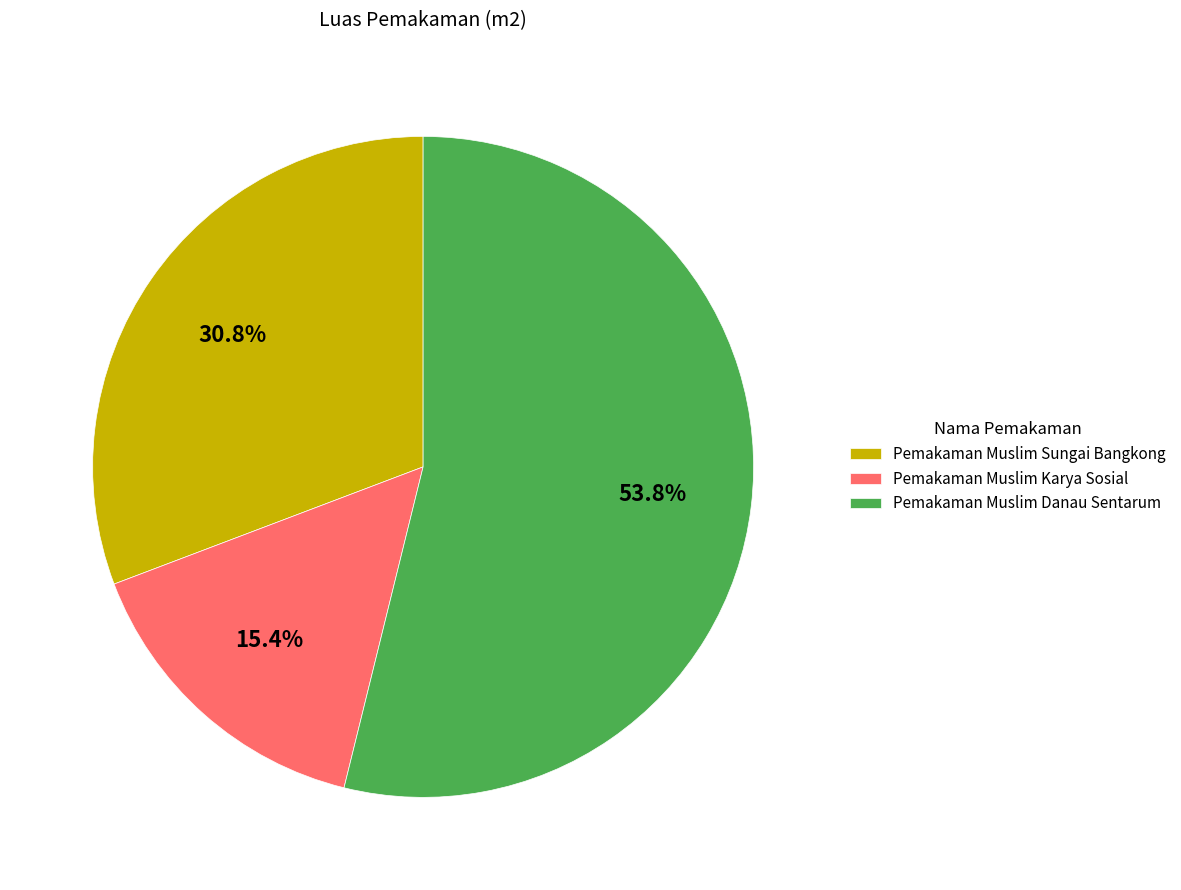

To the nearest percent, what percentage of the pie is Pemakaman Muslim Danau Sentarum?

54%